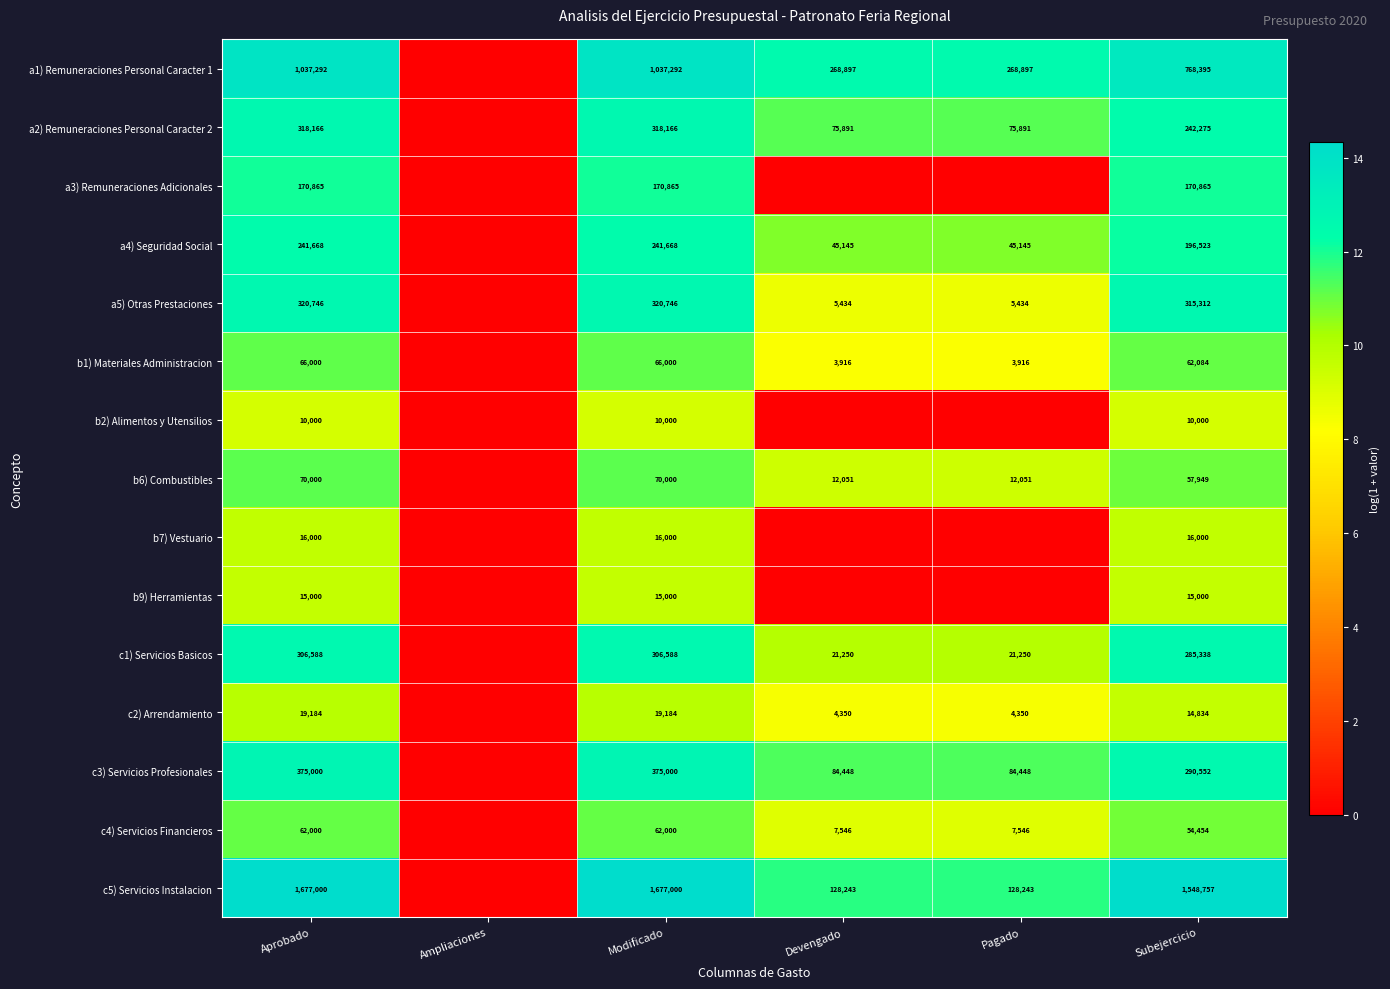

What is the total value across all series at Modificado?

4705509